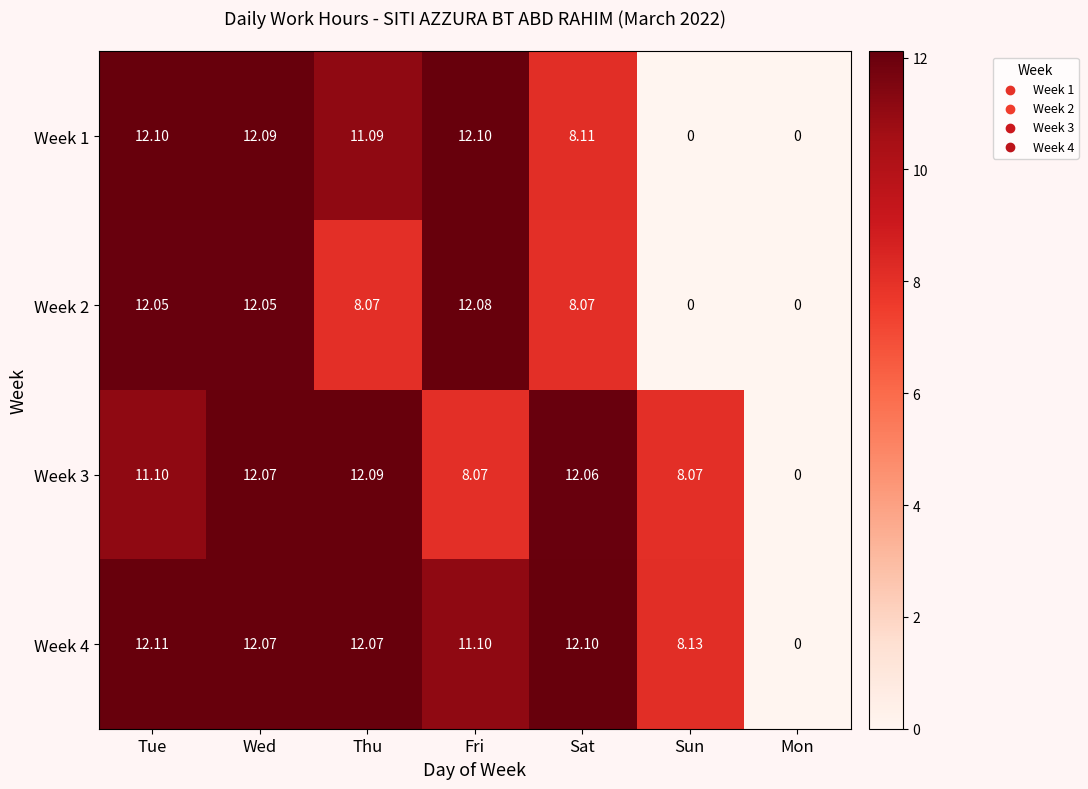

At which category is the sum across all series the highest?

Wed